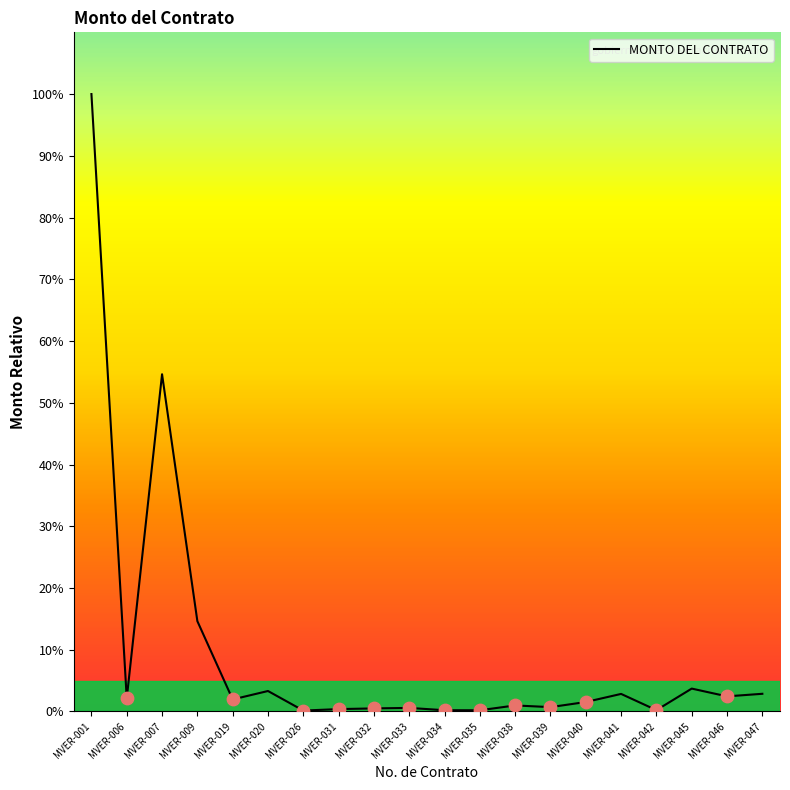

What is the change in value from MVER-019 to MVER-039?

-1.2